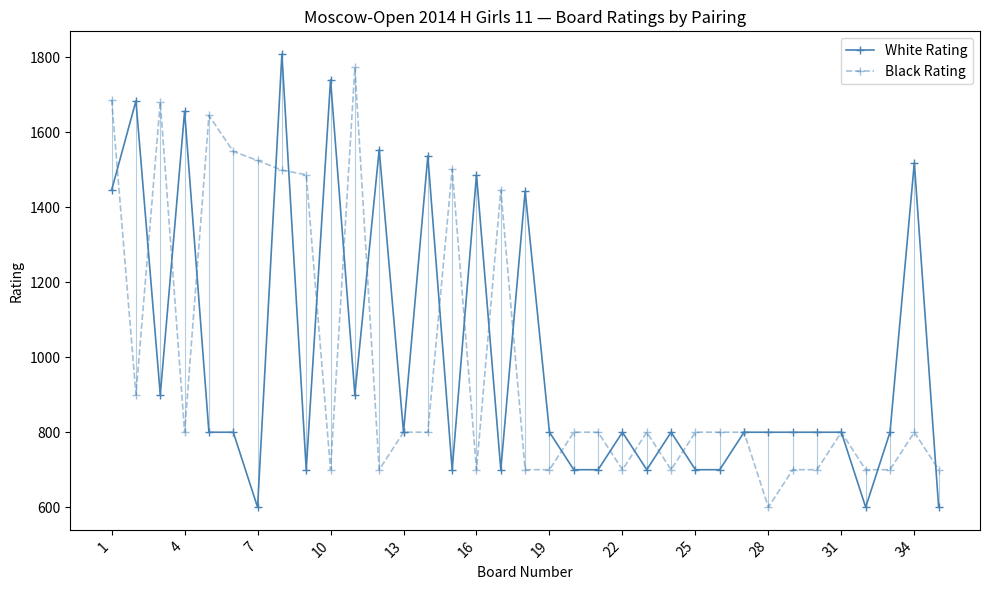

How many data points in White Rating are less than 800?

11